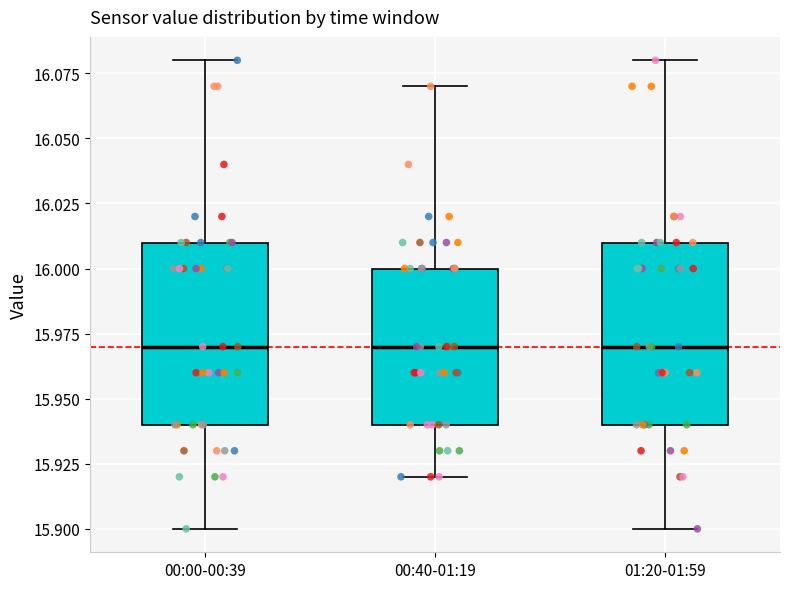

Reading left to right, read every box against the y-axis: the position of its median line, the range the box covers, and the ends of its whiskers. The values are not printed on the chart, so give them approximately, as read against the axis.

00:00-00:39: median 15.97, box 15.94 to 16.01, whiskers 15.90 to 16.08
00:40-01:19: median 15.97, box 15.94 to 16.00, whiskers 15.92 to 16.07
01:20-01:59: median 15.97, box 15.94 to 16.01, whiskers 15.90 to 16.08